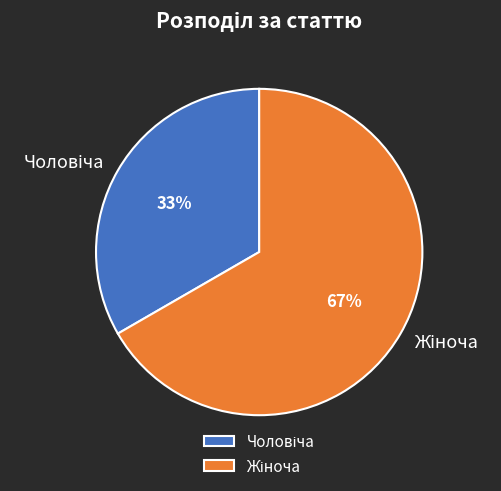

Is there any slice that represents more than half of the pie?

Yes